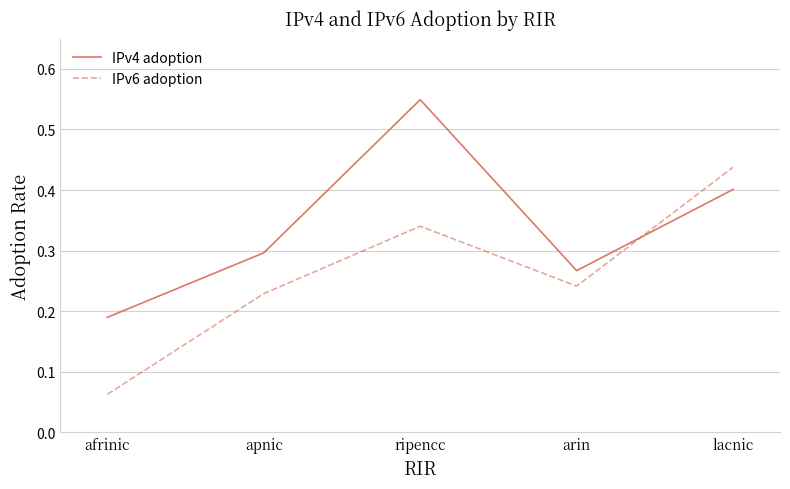

Which series has the largest total across all categories?

IPv4 adoption